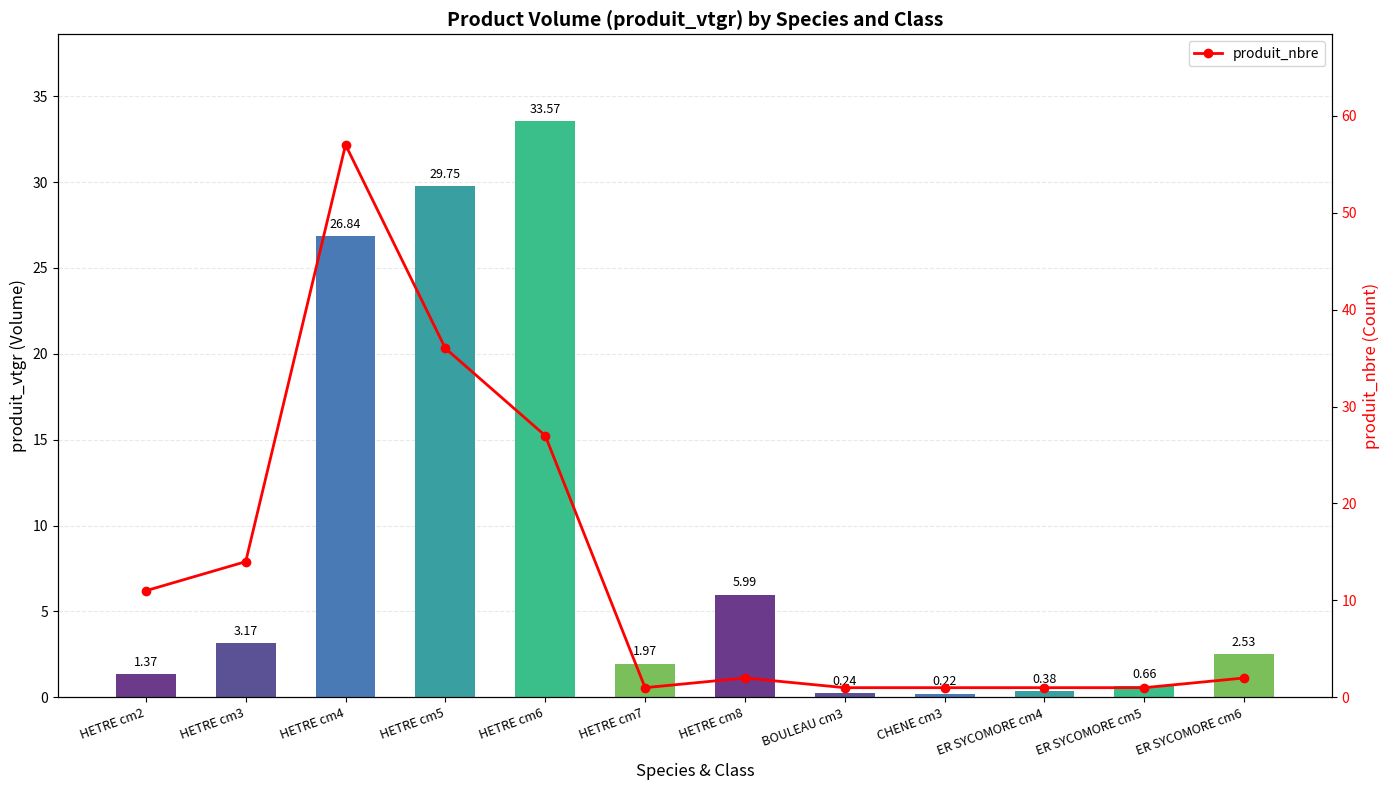

Reading left to right, list all the values displayed in this chart.

produit_vtgr: HETRE cm2=1.4	HETRE cm3=3.2	HETRE cm4=26.8	HETRE cm5=29.8	HETRE cm6=33.6	HETRE cm7=2.0	HETRE cm8=6.0	BOULEAU cm3=0.2	CHENE cm3=0.2	ER SYCOMORE cm4=0.4	ER SYCOMORE cm5=0.7	ER SYCOMORE cm6=2.5
produit_nbre: HETRE cm2=11.0	HETRE cm3=14.0	HETRE cm4=57.0	HETRE cm5=36.0	HETRE cm6=27.0	HETRE cm7=1.0	HETRE cm8=2.0	BOULEAU cm3=1.0	CHENE cm3=1.0	ER SYCOMORE cm4=1.0	ER SYCOMORE cm5=1.0	ER SYCOMORE cm6=2.0